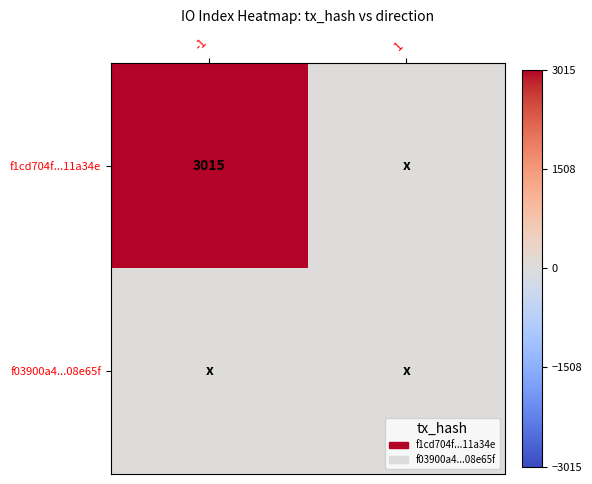

The value of f1cd704f...11a34e at -1 is 845. True or false?

False